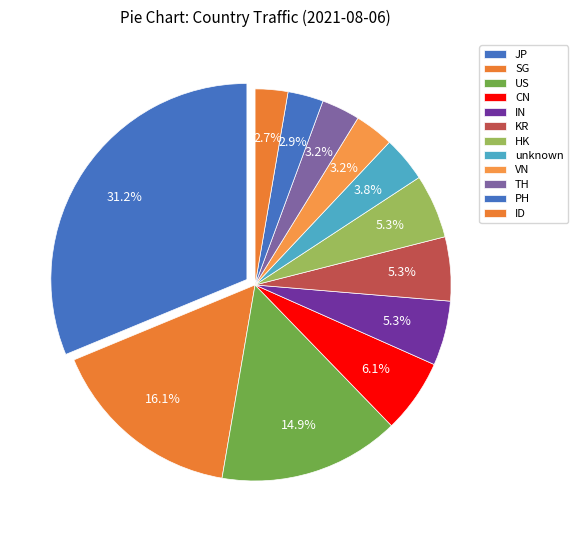

How many segments does this pie chart have?

12